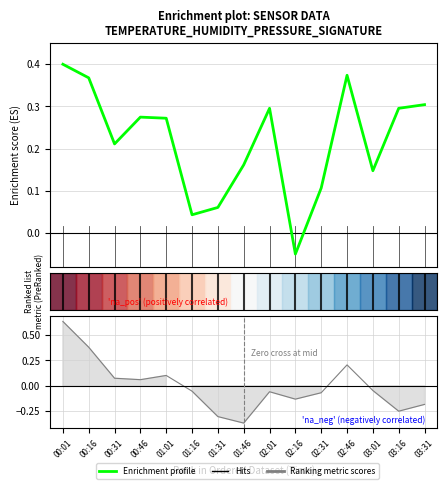

What is the label of the 13th point from the left?

03:01